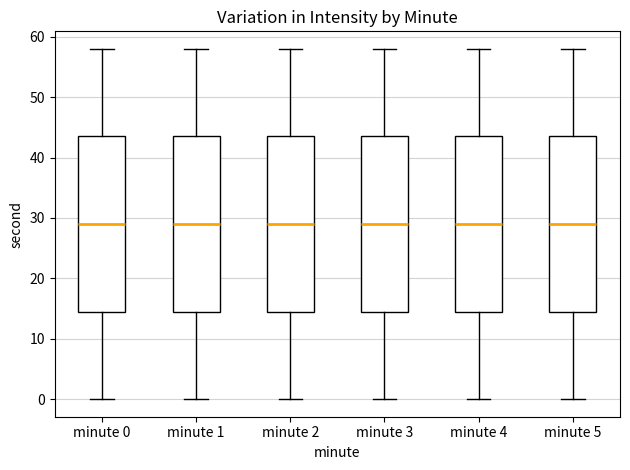

Reading left to right, transcribe this box plot: for each box, give where its median line is, the range the box spans, and where its two whiskers end, as read against the y-axis. The values are not printed on the chart, so give them approximately, as read against the axis.

minute 0: median 29, box 15 to 44, whiskers 0 to 58
minute 1: median 29, box 15 to 44, whiskers 0 to 58
minute 2: median 29, box 15 to 44, whiskers 0 to 58
minute 3: median 29, box 15 to 44, whiskers 0 to 58
minute 4: median 29, box 15 to 44, whiskers 0 to 58
minute 5: median 29, box 15 to 44, whiskers 0 to 58